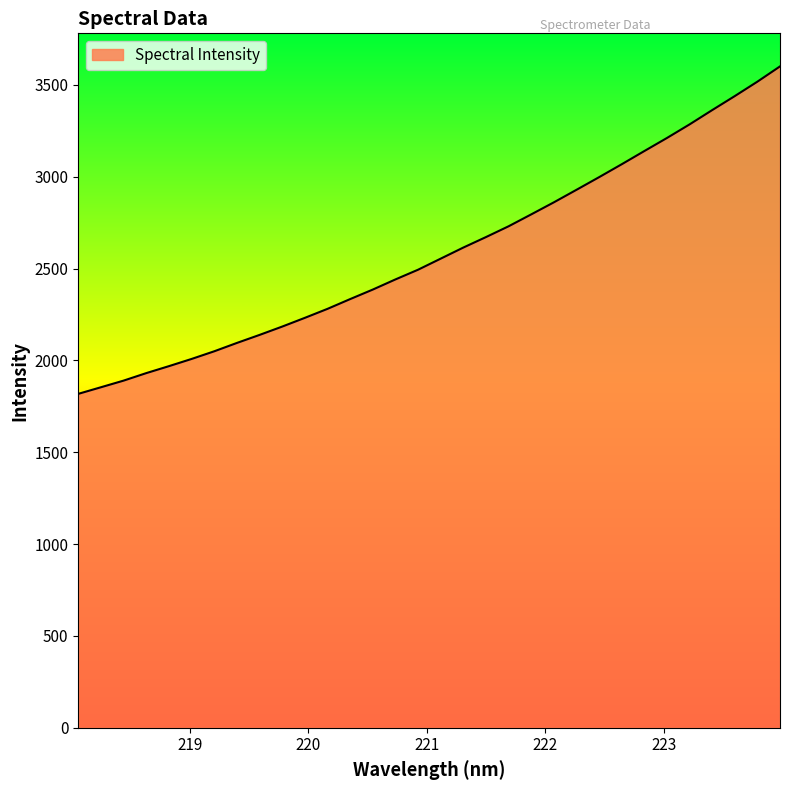

True or false: the data has more than 2 interior local peaks.

False